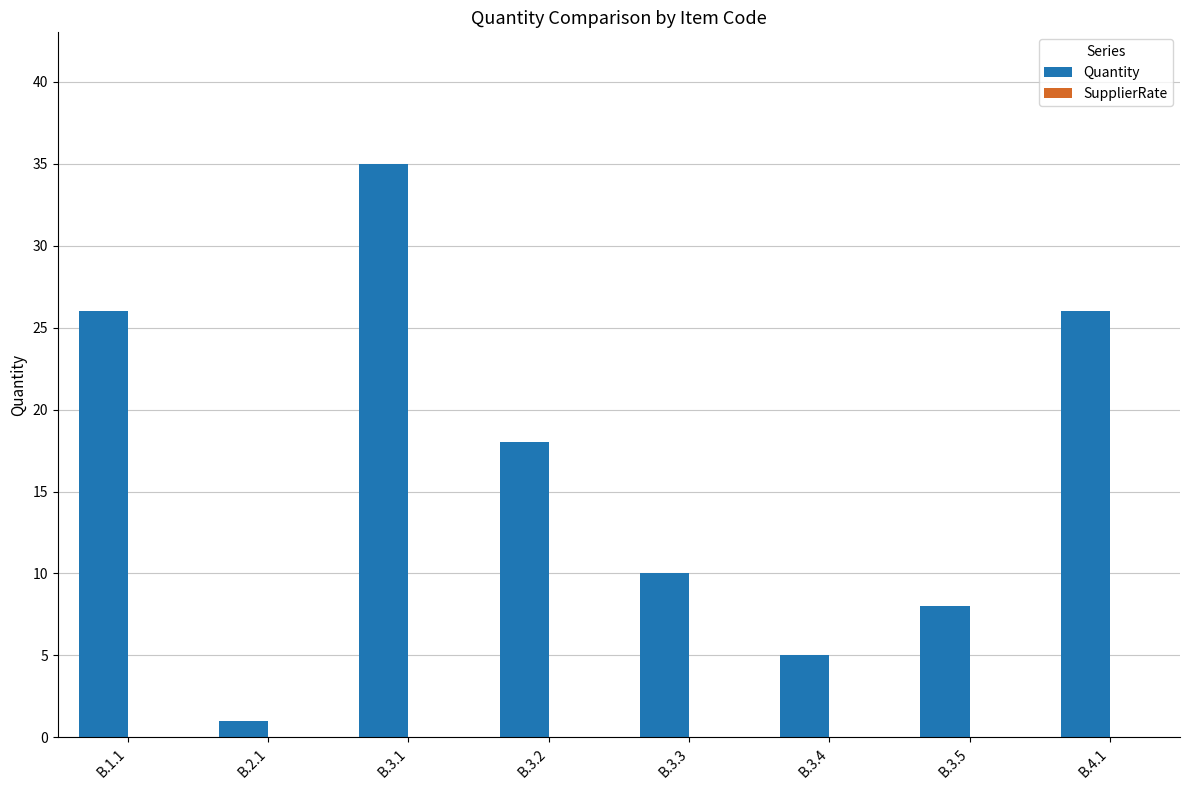

What position from the left is B.2.1?

2